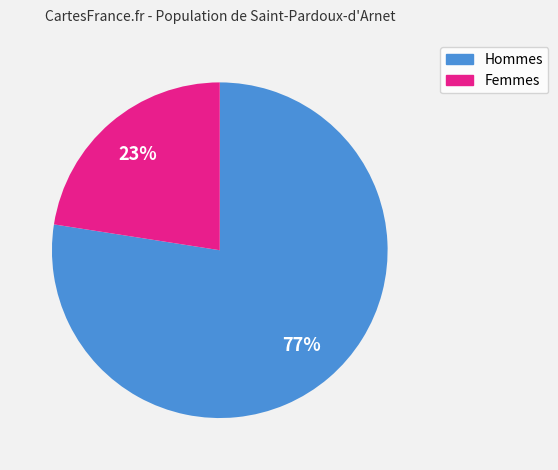

To the nearest percent, what is the average slice percentage?

50%